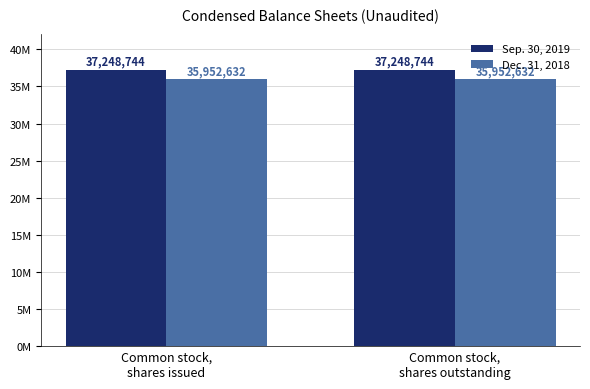

What are all the series names shown in the legend?

Sep. 30, 2019, Dec. 31, 2018